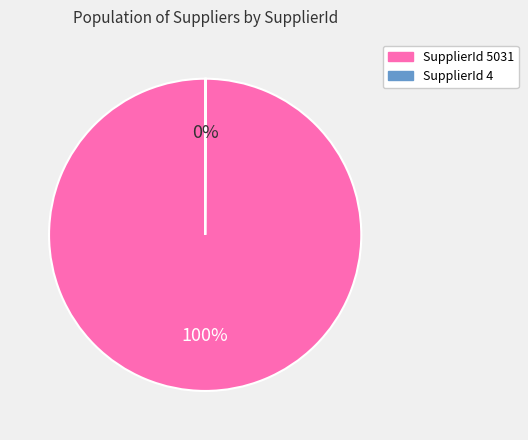

To the nearest percent, what is the difference between the largest and smallest slice percentages?

100%